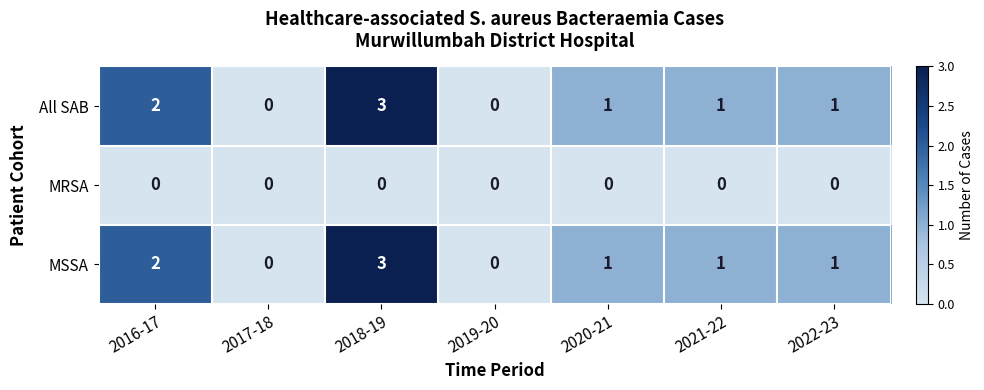

What is the total value across all series at 2021-22?

2